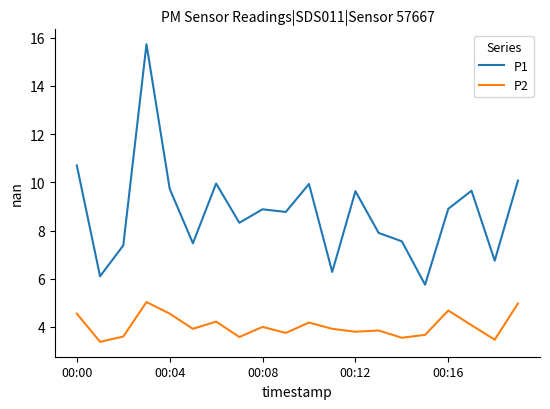

List the series in order of their overall mean, lowest first.

P2, P1